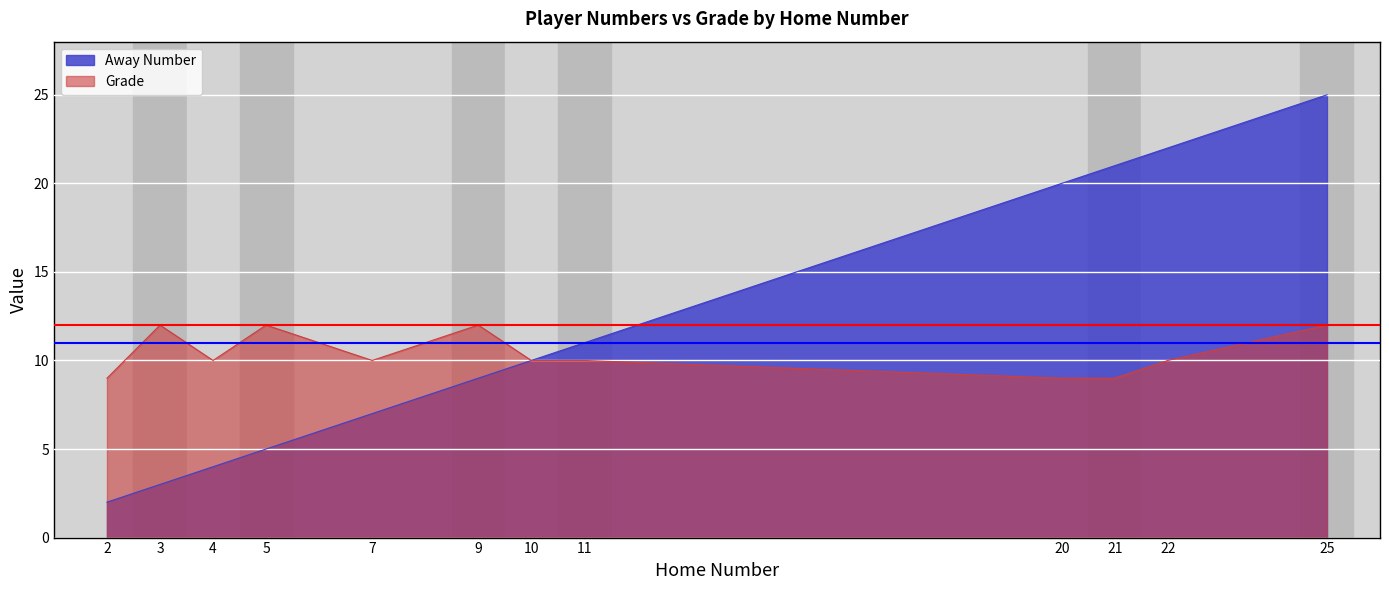

How many values in the Grade series are below 10?

3